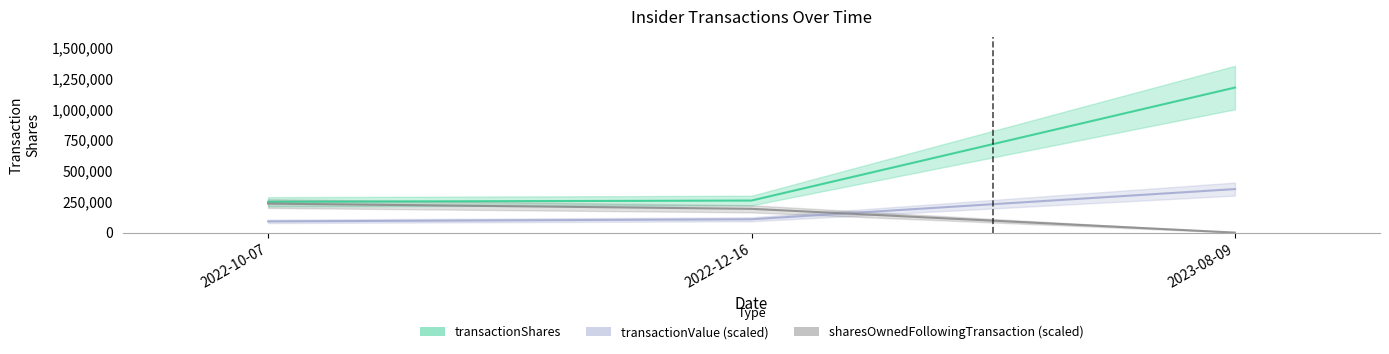

True or false: sharesOwnedFollowingTransaction (scaled) has a value of 235399.8 at 2022-10-07.

True